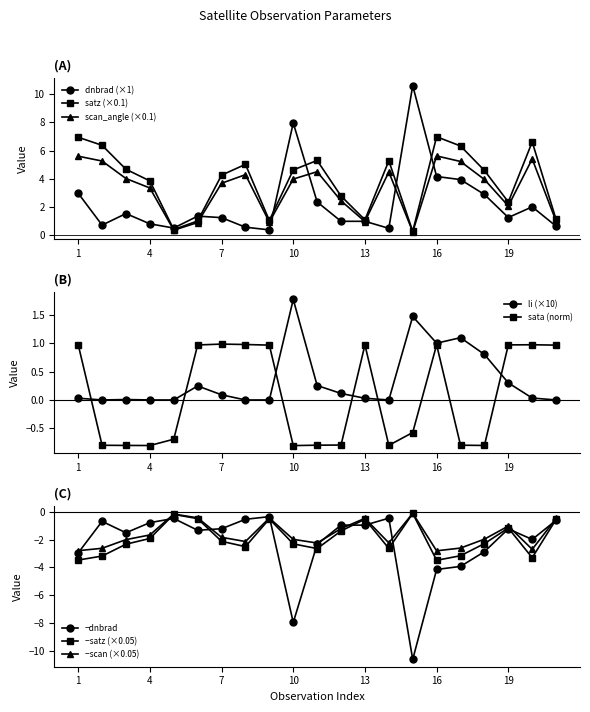

What is the total value across all series at 9?

3.2